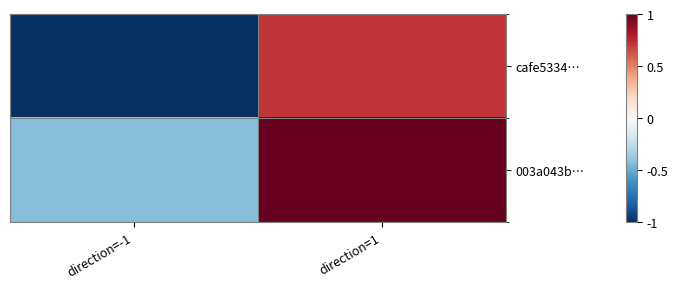

What is the total value across all series at direction=1?

1.7